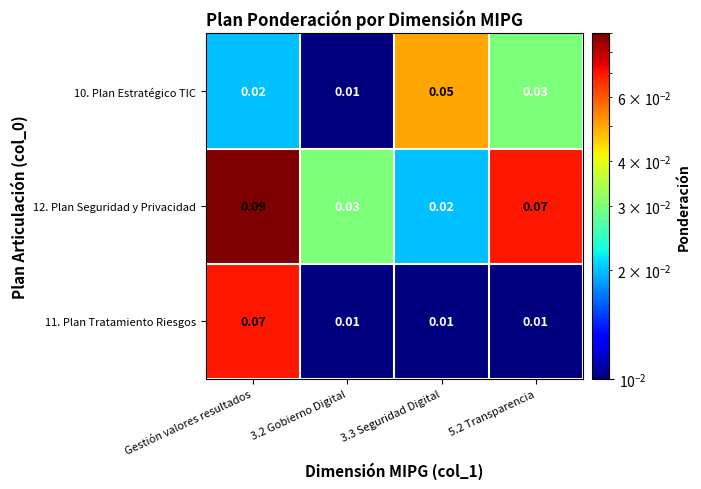

At which category is the sum across all series the highest?

Gestión valores resultados